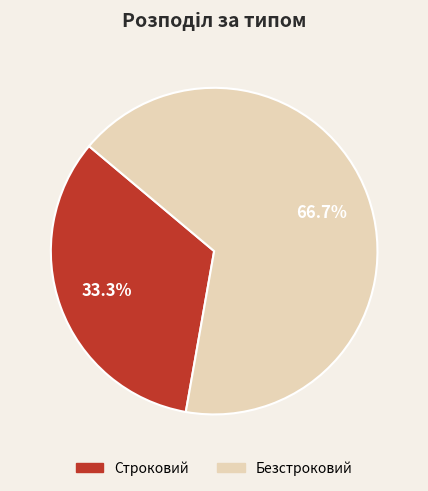

Rank the categories by value from lowest to highest.

Строковий, Безстроковий